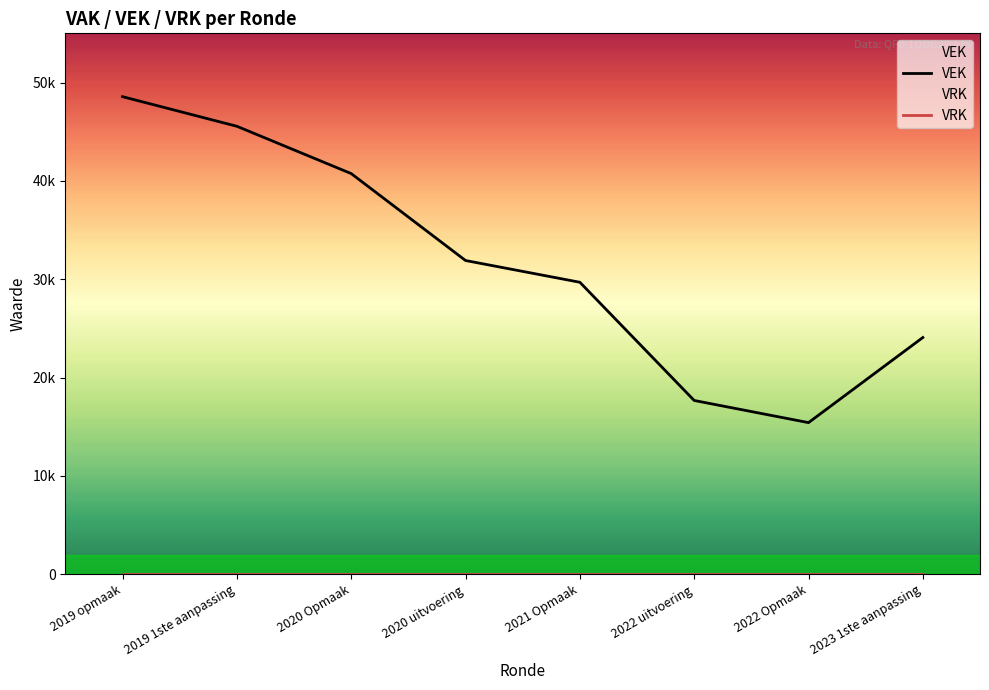

Reading left to right, extract all data points from this chart.

VEK: 48560	45551	40741	31904	29693	17675	15423	24076
VRK: 0	0	0	0	0	0	0	0